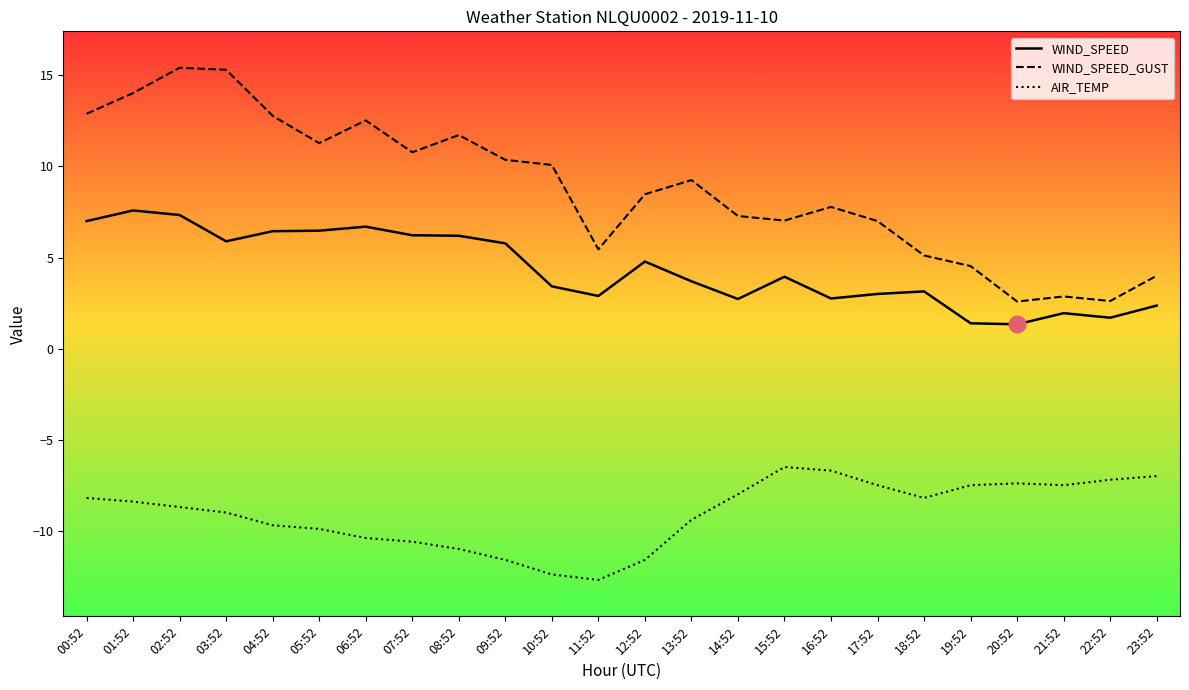

Rank the series by their maximum value, from highest to lowest.

WIND_SPEED_GUST, WIND_SPEED, AIR_TEMP